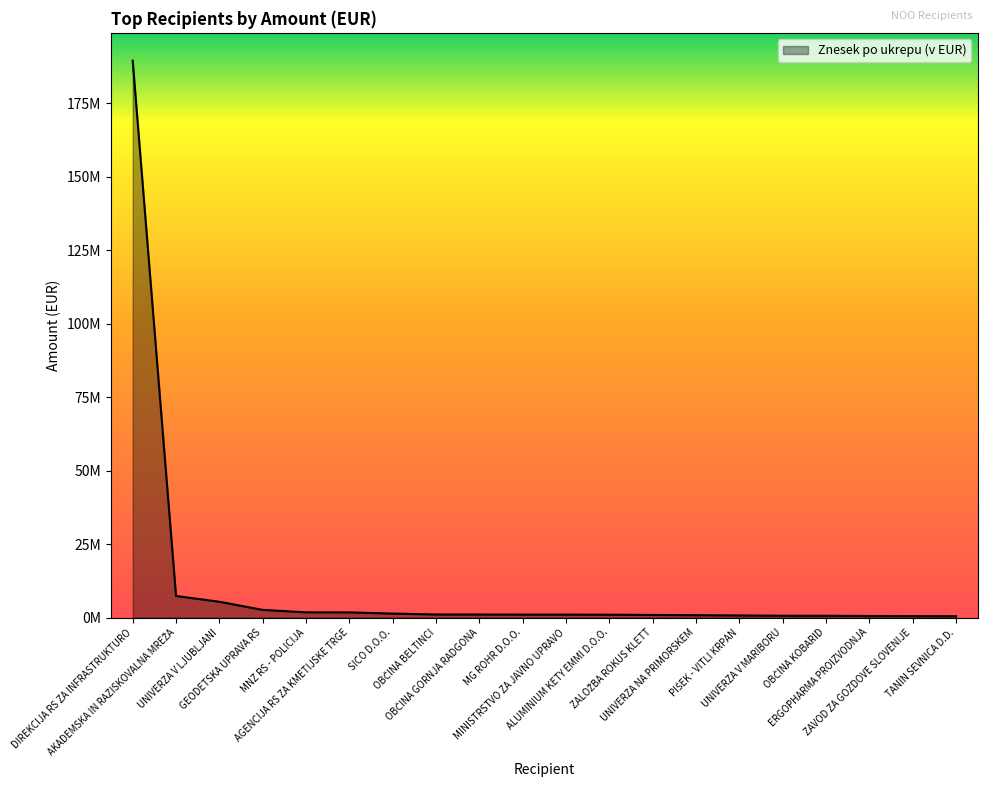

Does the chart display data point markers on the line(s)?

No